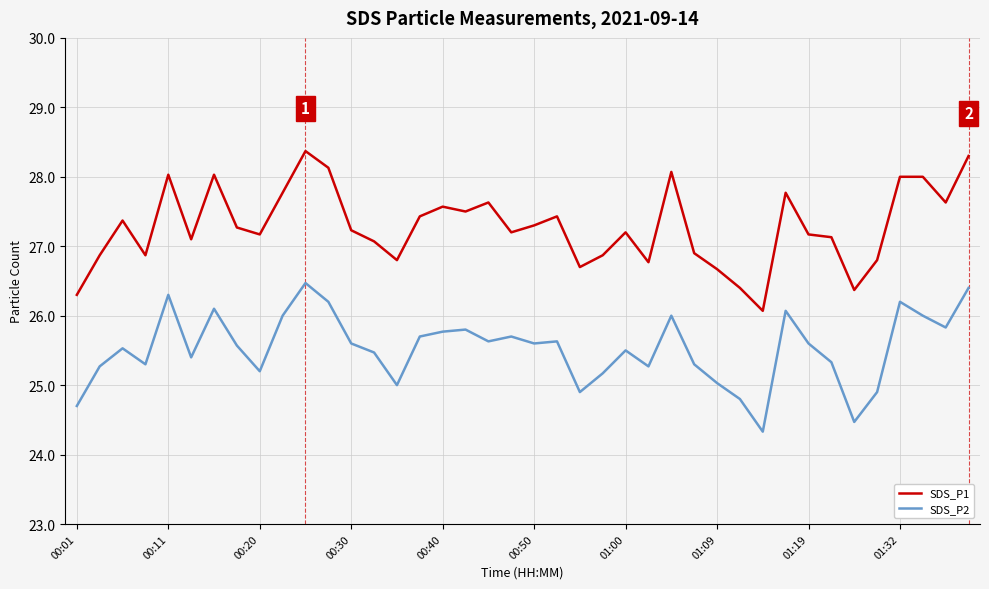

In SDS_P2, how many points are lower than both neighbors (excluding endpoints)?

11